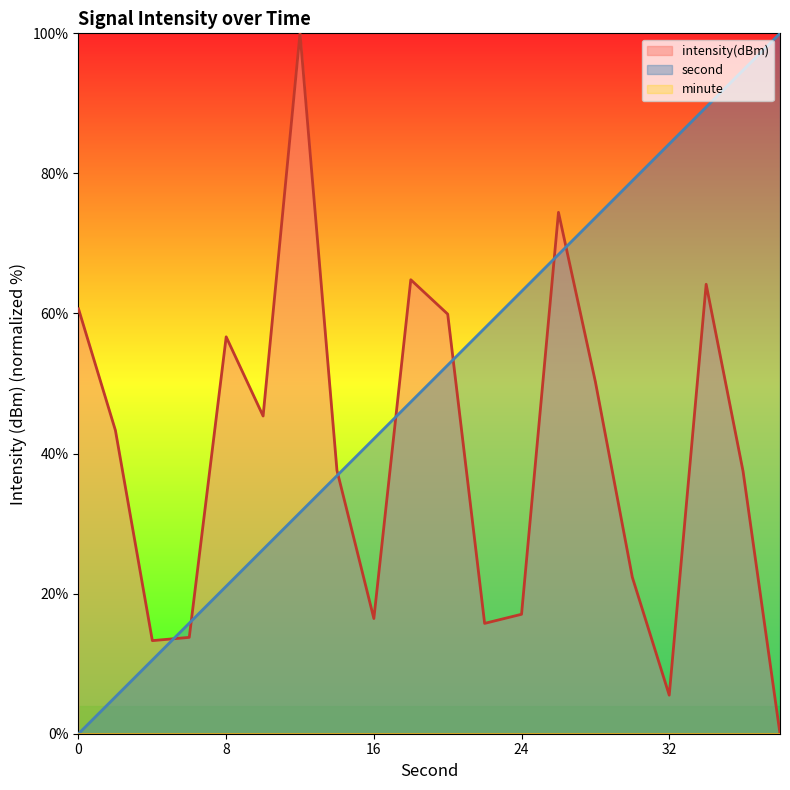

How many data points in intensity are above 43?

10